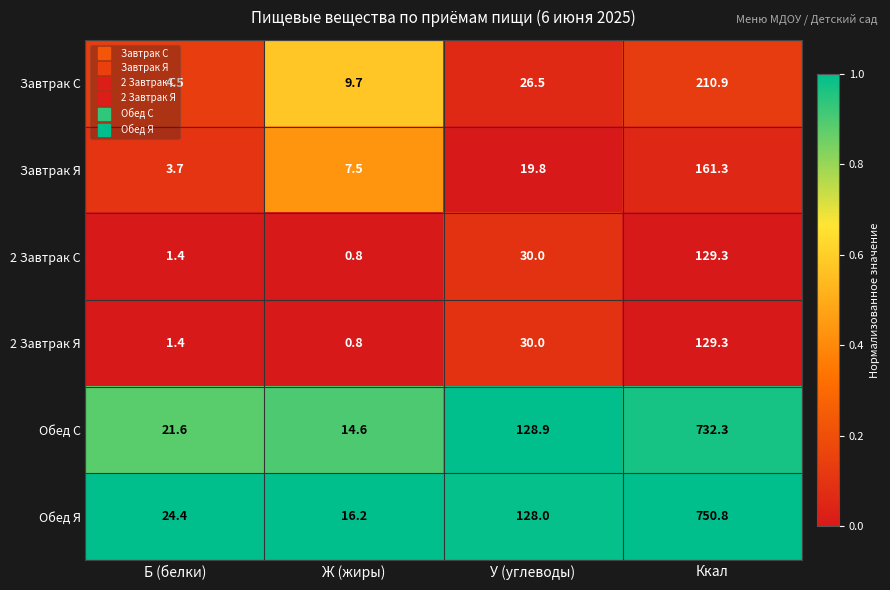

List the labels in order of 2 Завтрак Я value, smallest first.

Ж (жиры), Б (белки), У (углеводы), Ккал